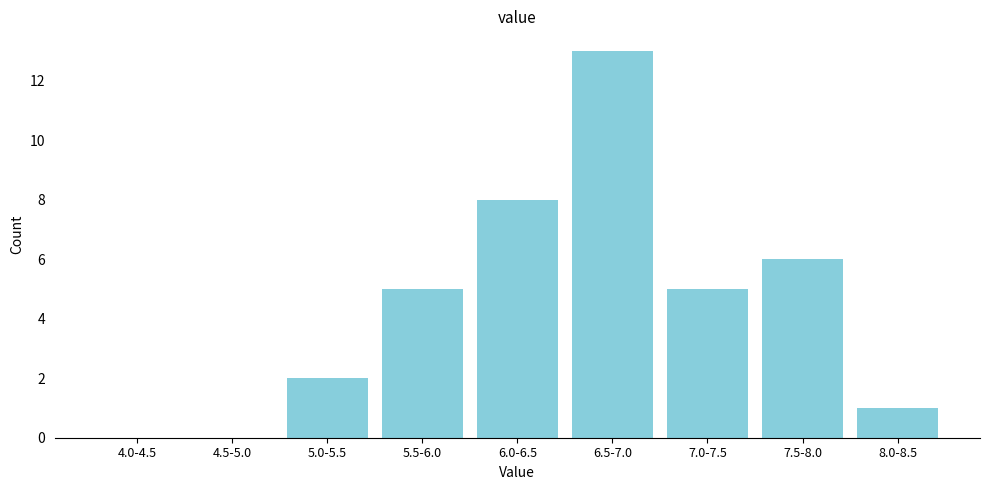

Reading left to right, list all the values displayed in this chart.

4.0-4.5=0	4.5-5.0=0	5.0-5.5=2	5.5-6.0=5	6.0-6.5=8	6.5-7.0=13	7.0-7.5=5	7.5-8.0=6	8.0-8.5=1